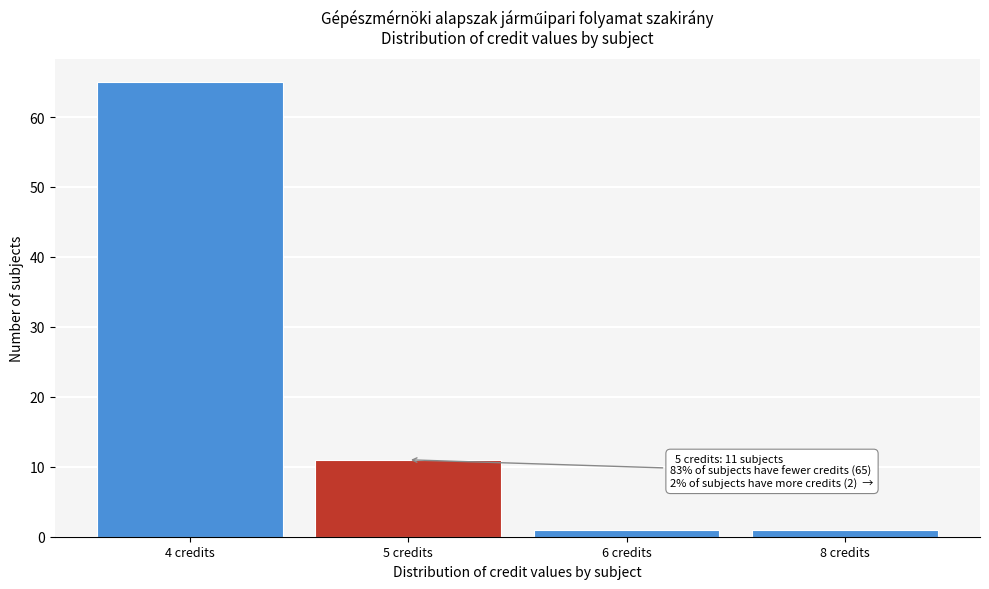

Reading left to right, extract all data points from this chart.

65	11	1	1